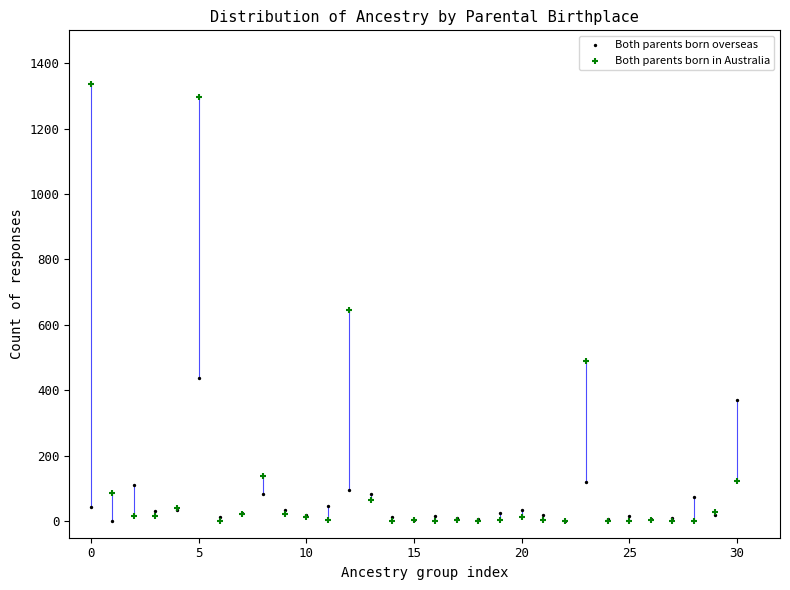

Across all series, what Y value is closest to 668?

647